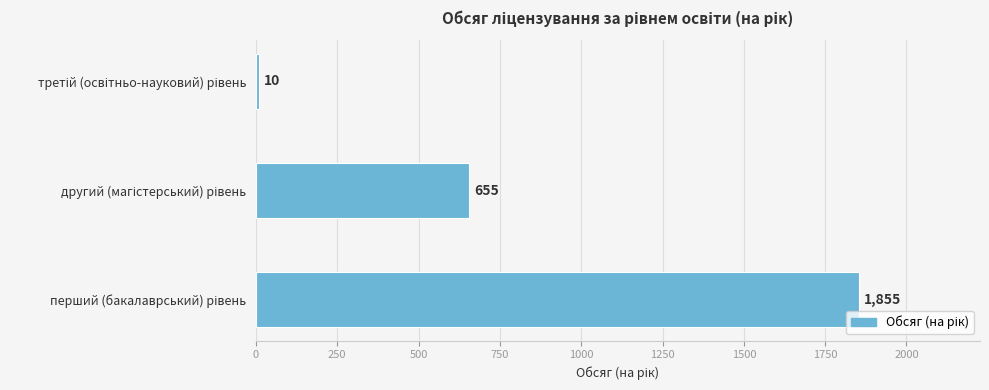

What is the minimum value shown in the chart?

10